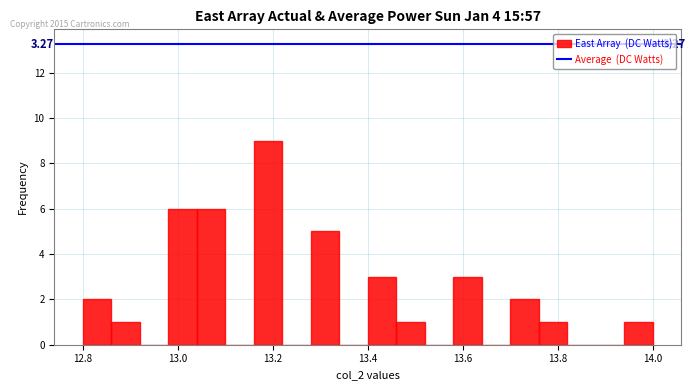

Read against the x-axis, roughly where is the centre of the tallest bar?

13.20